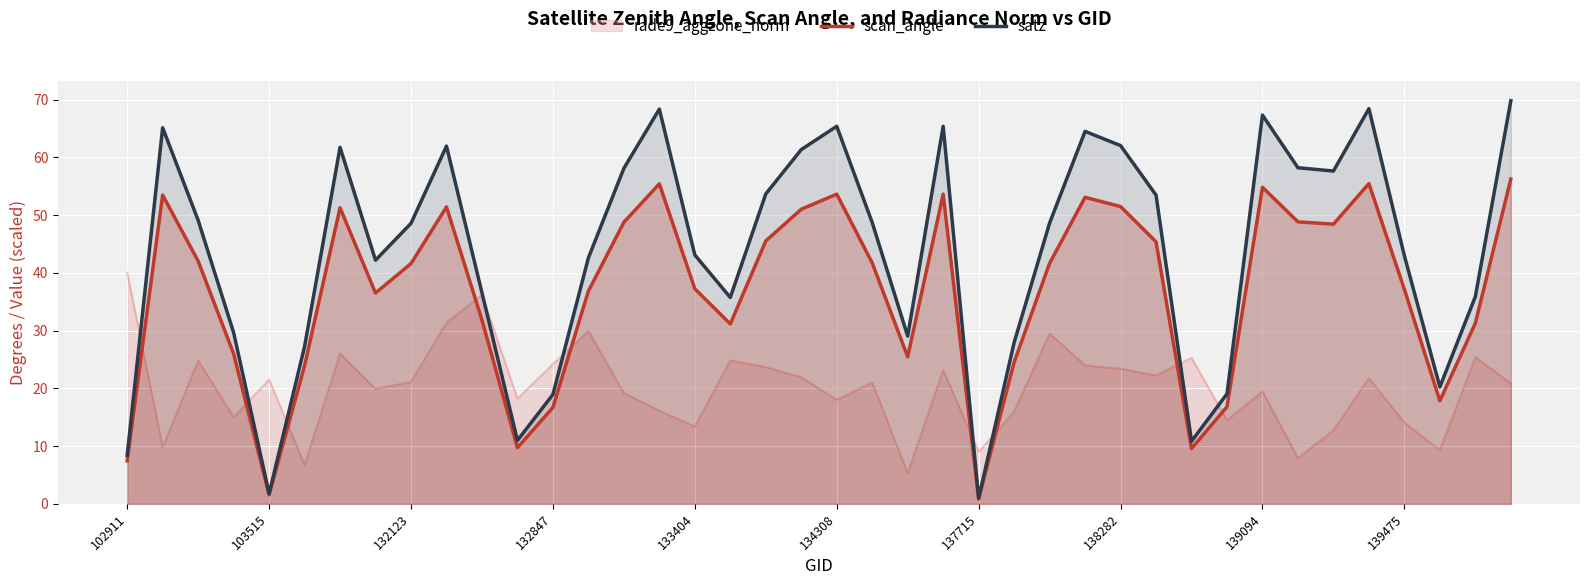

Which series has the largest total across all categories?

satz